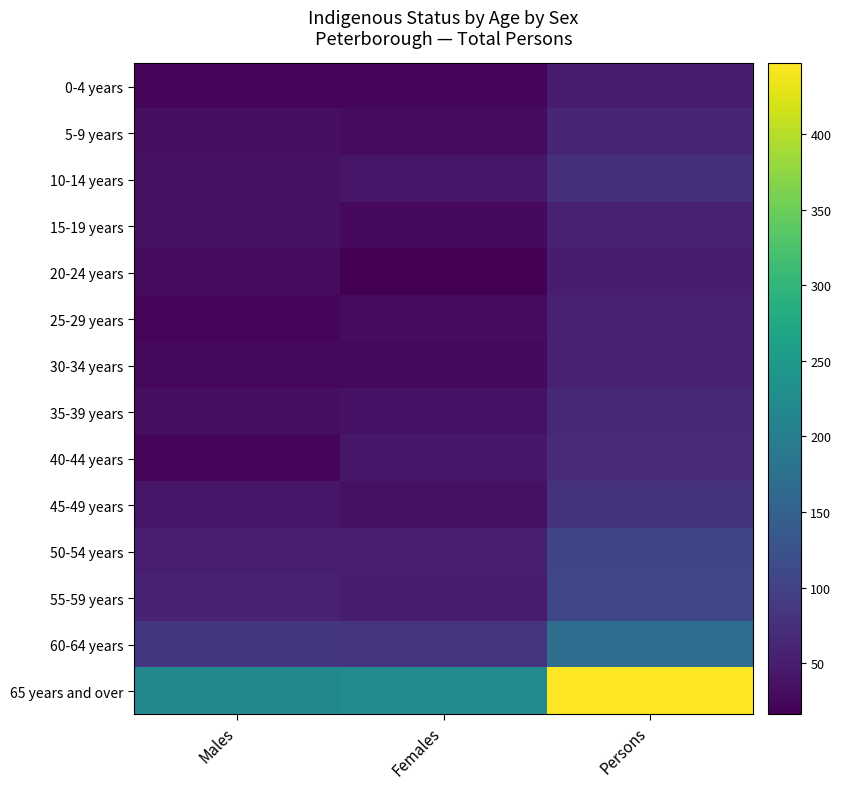

What is the greatest value displayed?

447